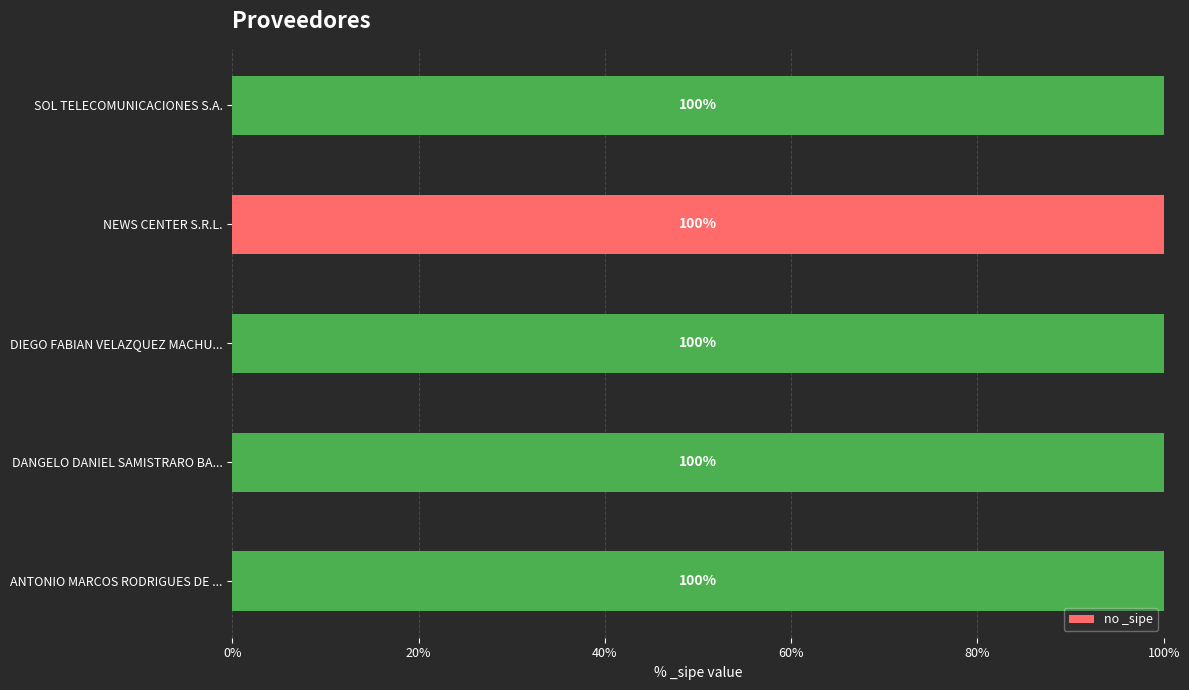

Does the chart contain any negative values?

No